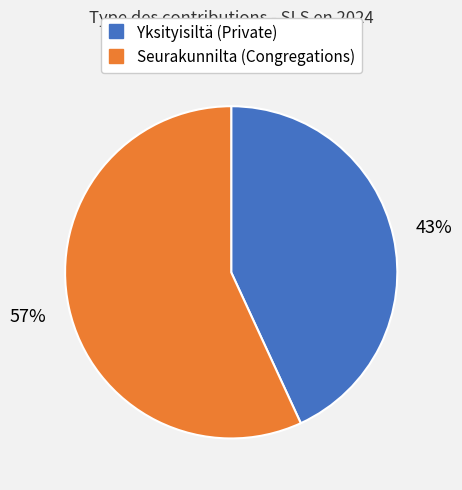

Is there a majority slice in this chart?

Yes